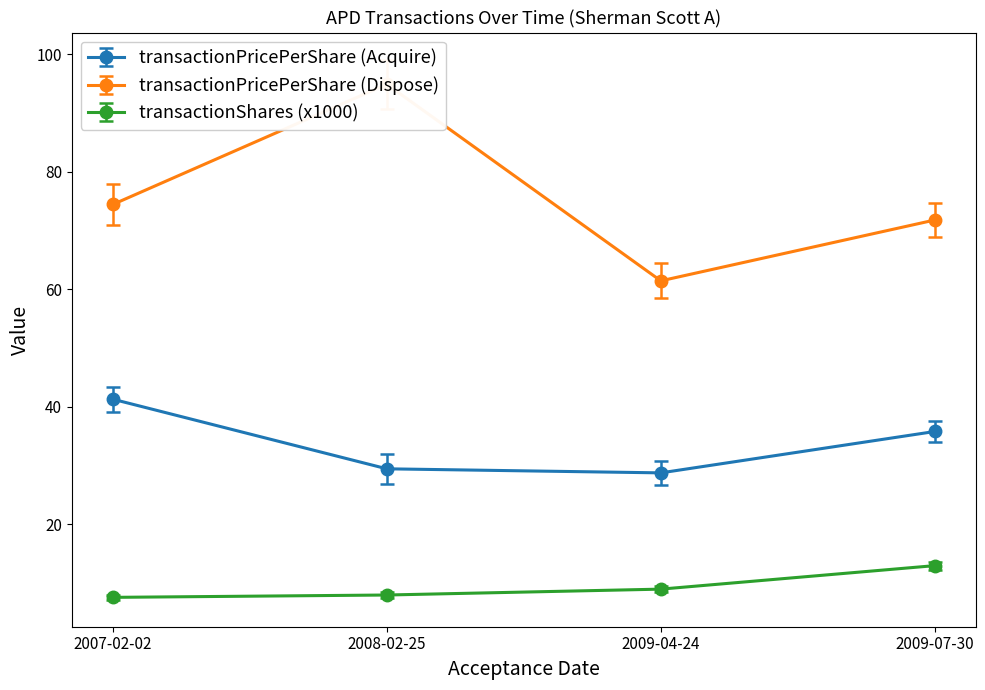

Which series has the widest spread of values?

transactionPricePerShare (Dispose)